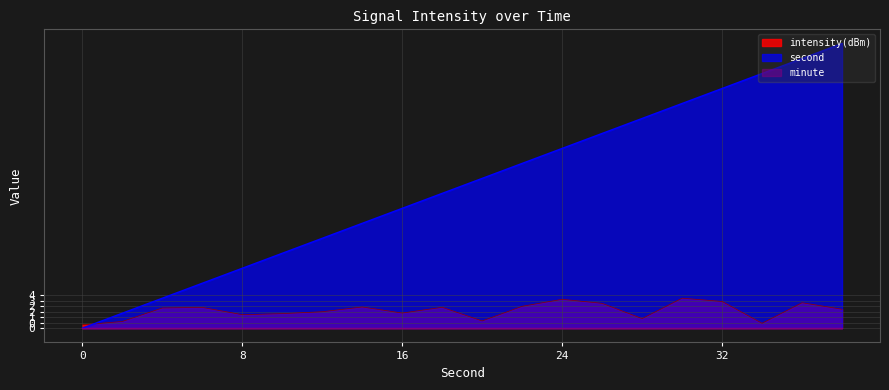

What is the lowest value of the intensity(dBm) series?

0.4